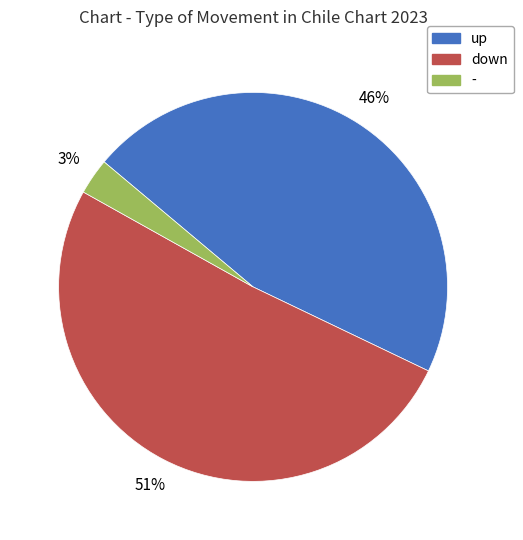

To the nearest percent, what portion does down represent?

51%